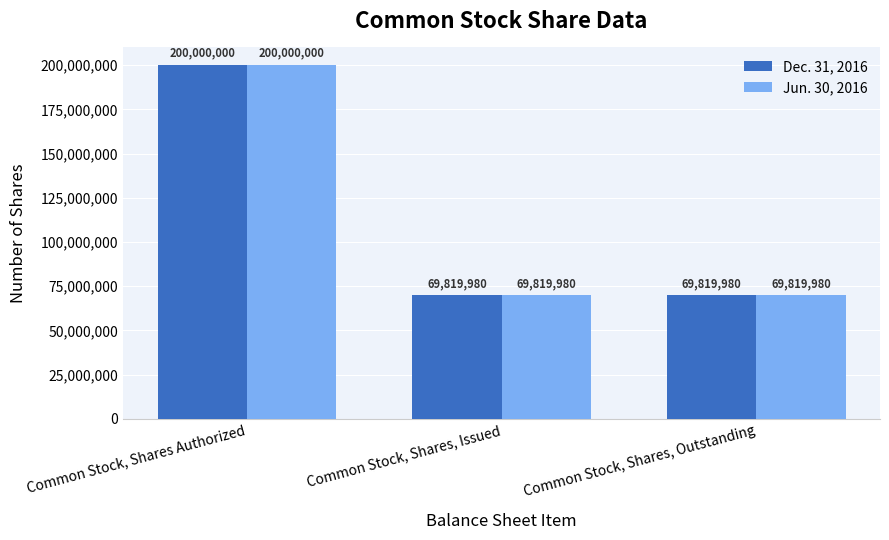

What is the lowest value of the Jun. 30, 2016 series?

69819980